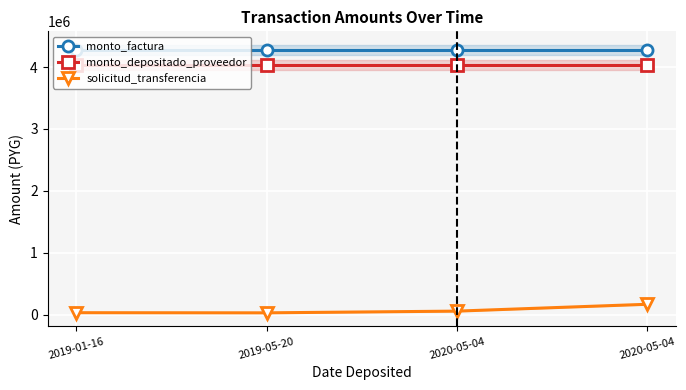

Which series has the largest total across all categories?

monto_factura